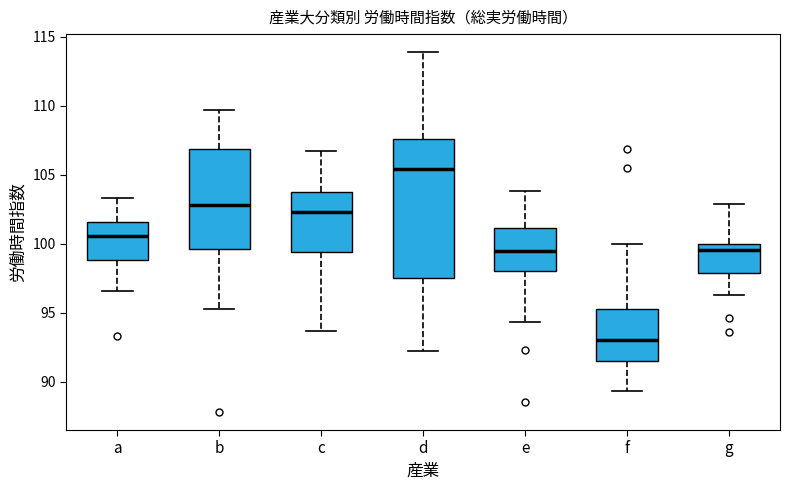

Where is the upper edge of the box for b on the y-axis? The values are not printed on the chart, so give them approximately, as read against the axis.

107.0